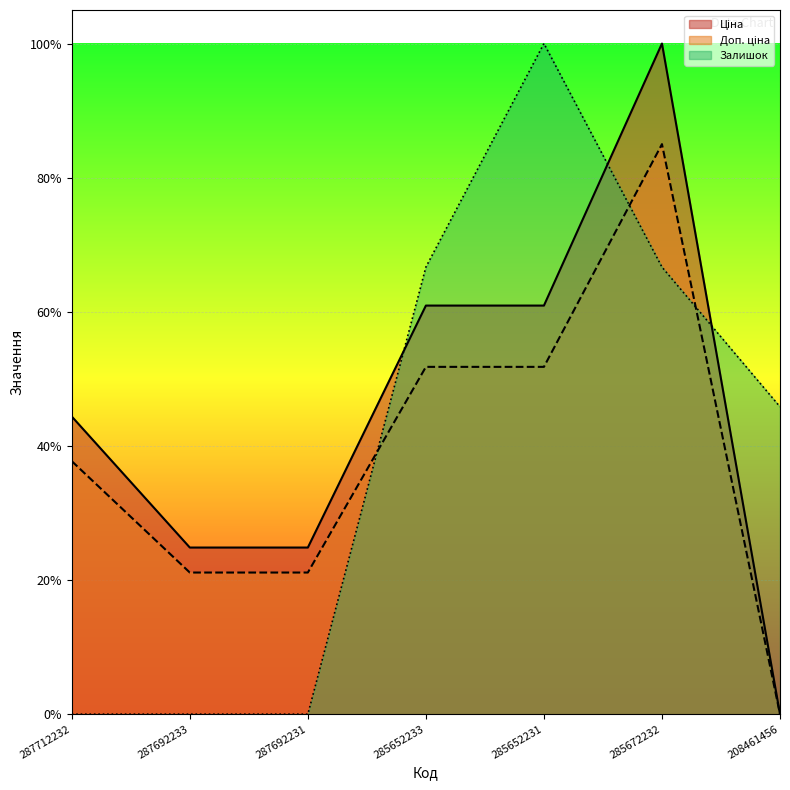

How many interior local peaks does the Залишок series have?

1